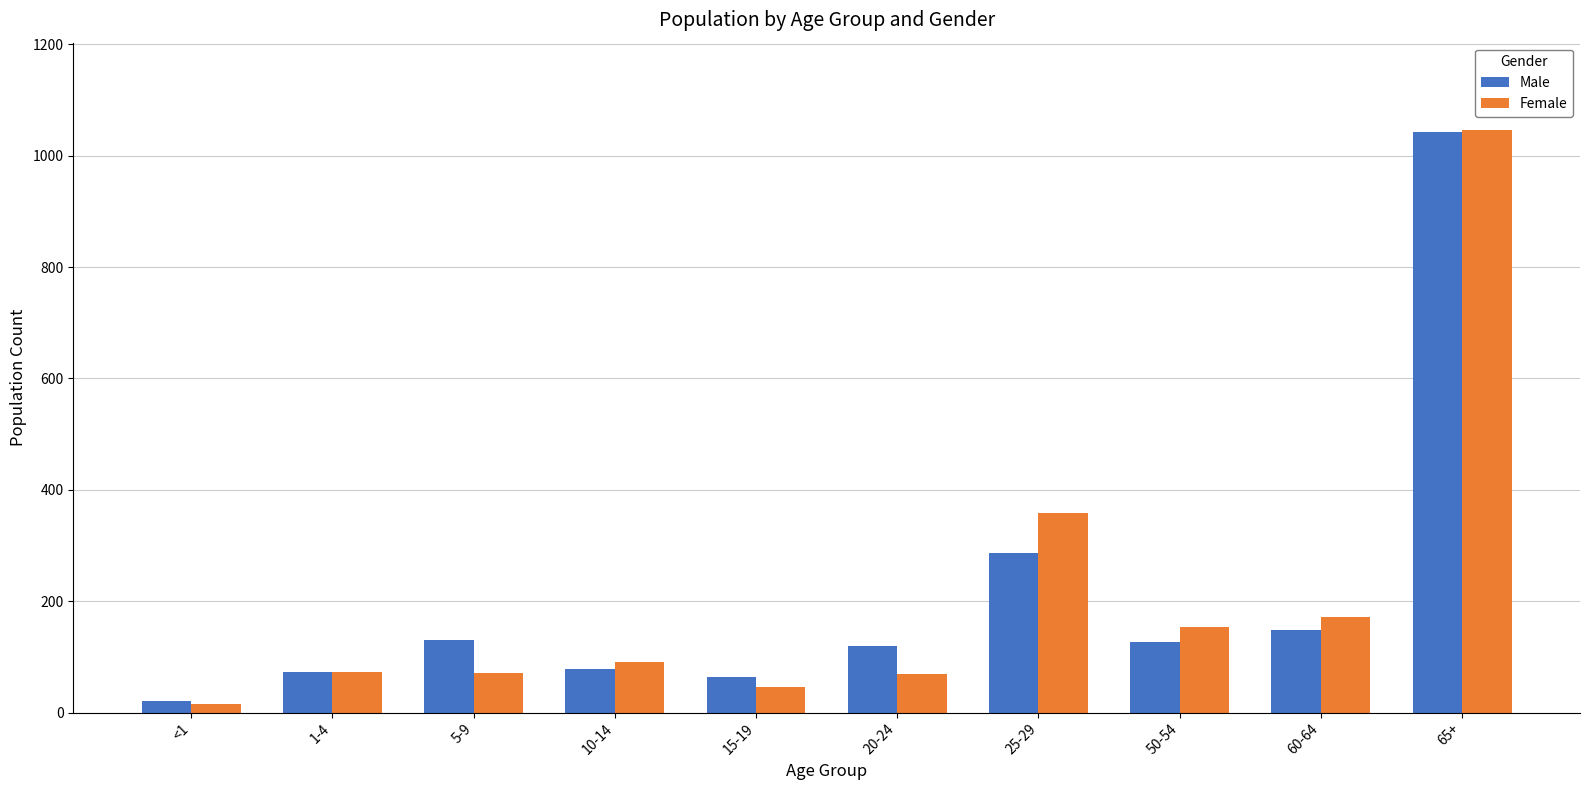

At how many categories does at least one series exceed 984?

1